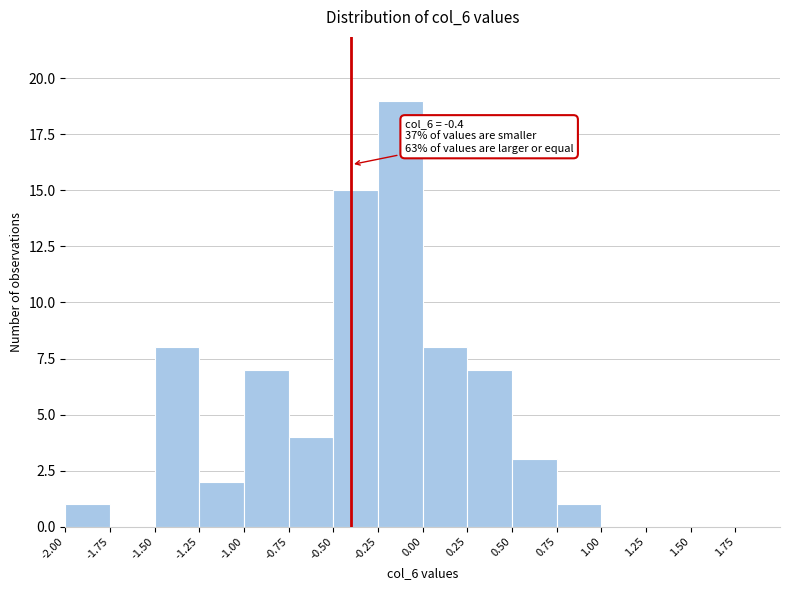

Over which range of the x-axis is the bar tallest?

-0.25 to 0.00